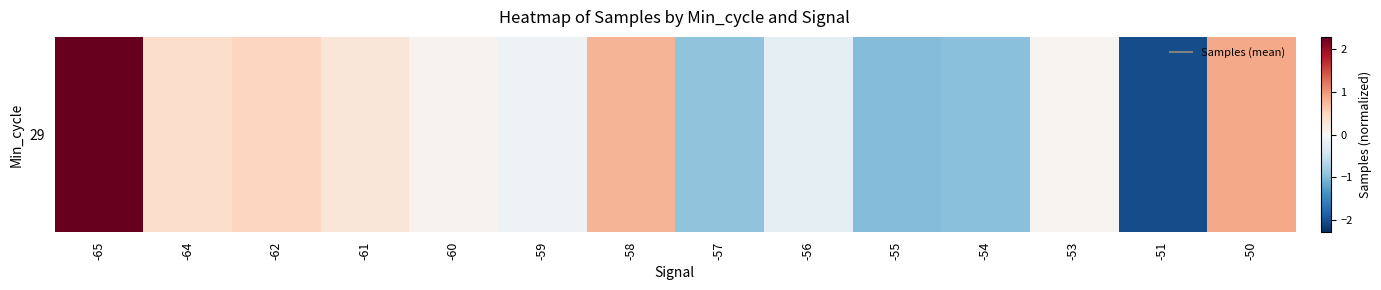

Read the value at -61.

0.3